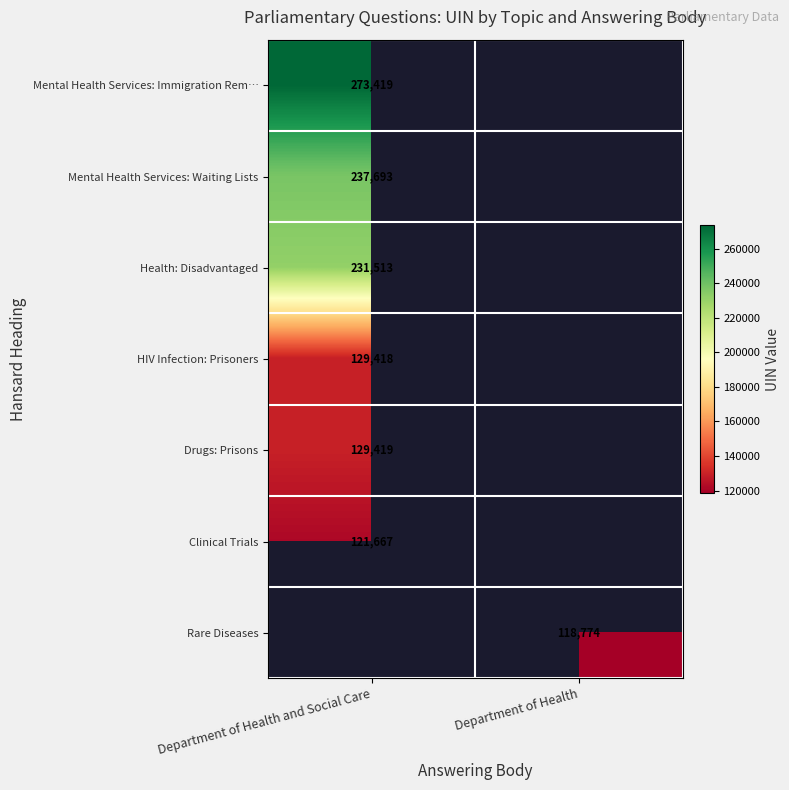

True or false: Mental Health Services: Waiting Lists has a value of 96099.9 at Department of Health and Social Care.

False